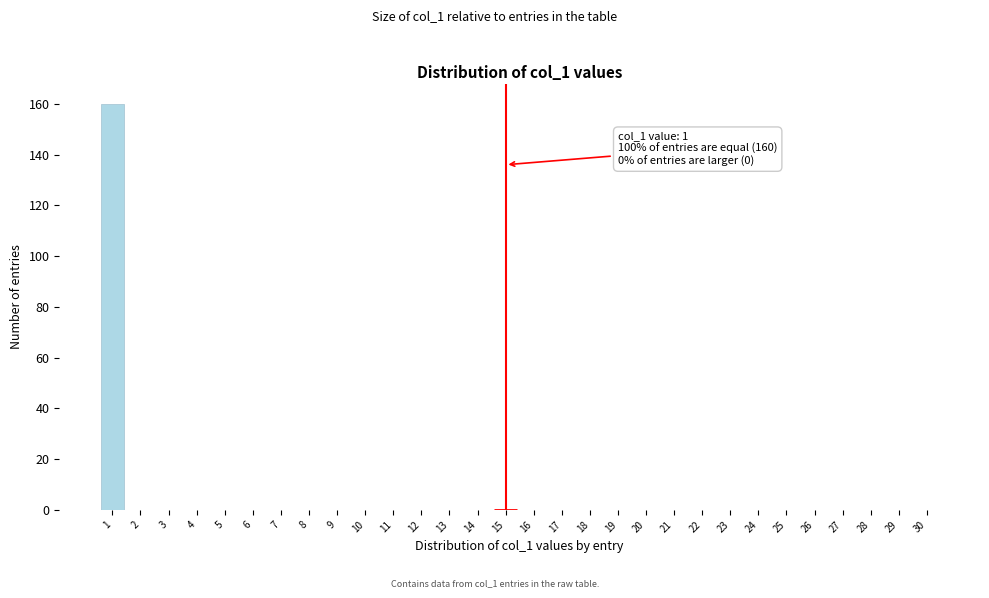

Reading left to right, list all the values displayed in this chart.

1=160	2=0	3=0	4=0	5=0	6=0	7=0	8=0	9=0	10=0	11=0	12=0	13=0	14=0	15=0	16=0	17=0	18=0	19=0	20=0	21=0	22=0	23=0	24=0	25=0	26=0	27=0	28=0	29=0	30=0